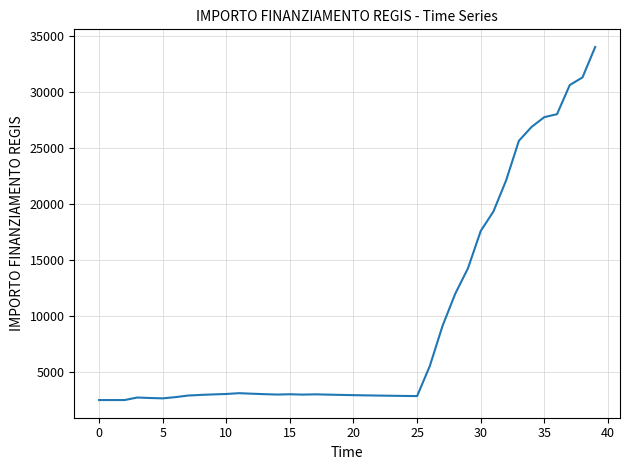

What is the smallest value displayed?

2498.0